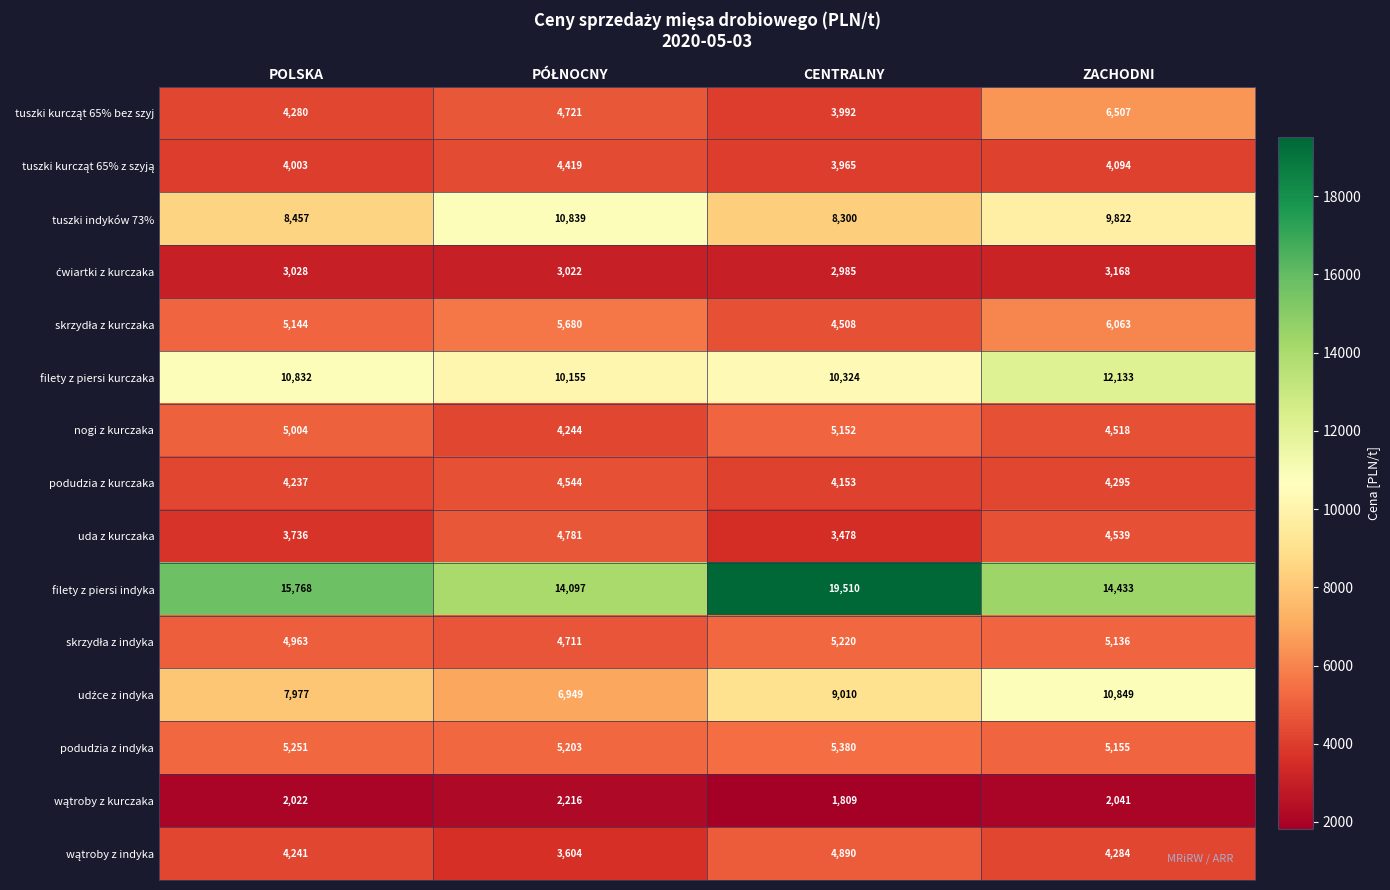

What is the difference between the maximum and minimum values in the podudzia z indyka series?

225